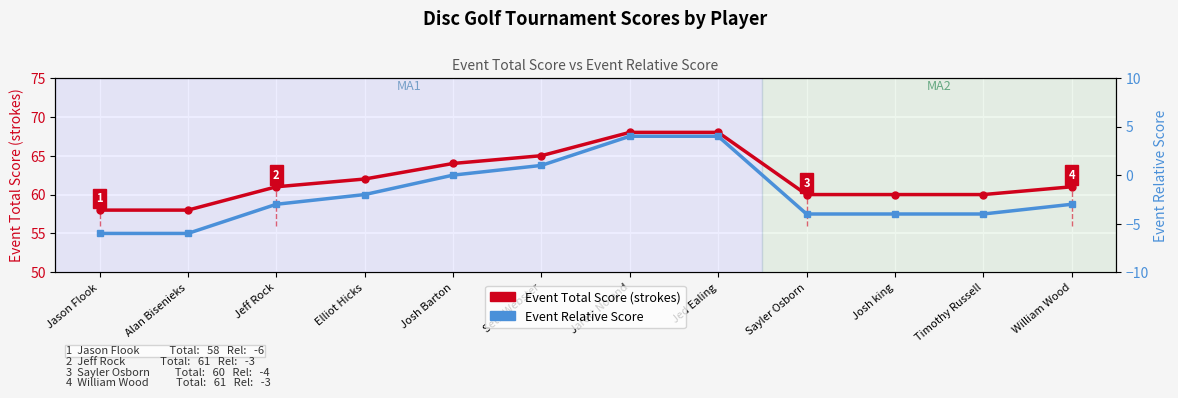

What is the spread (max minus min) of values at Alan Bisenieks?

64